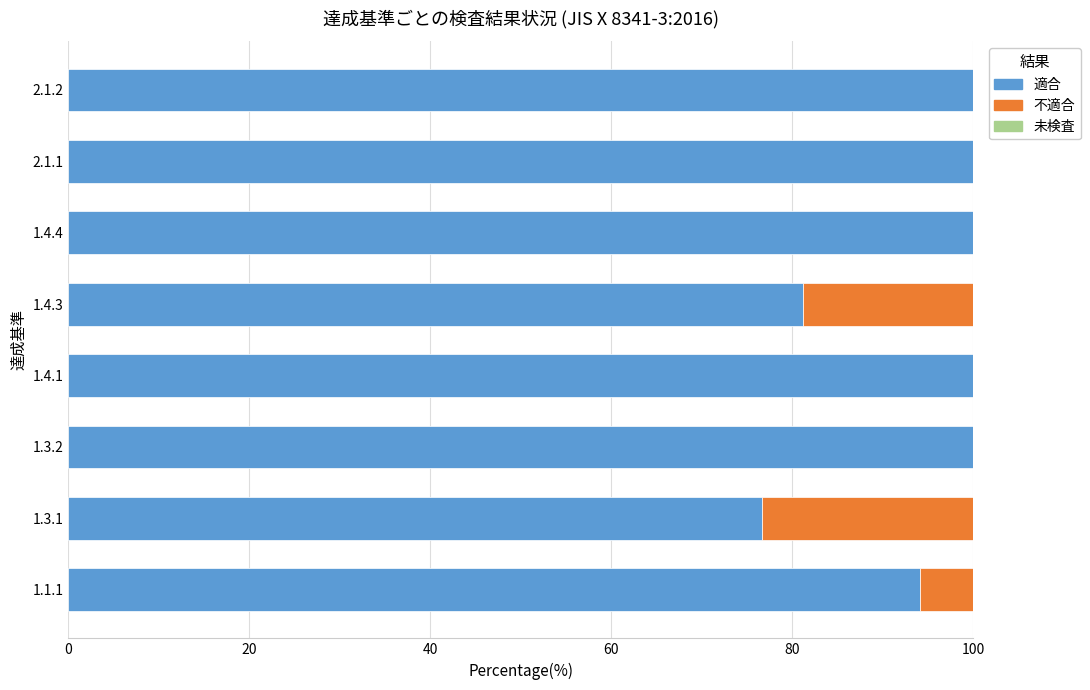

What is the maximum value for 適合?

100.0